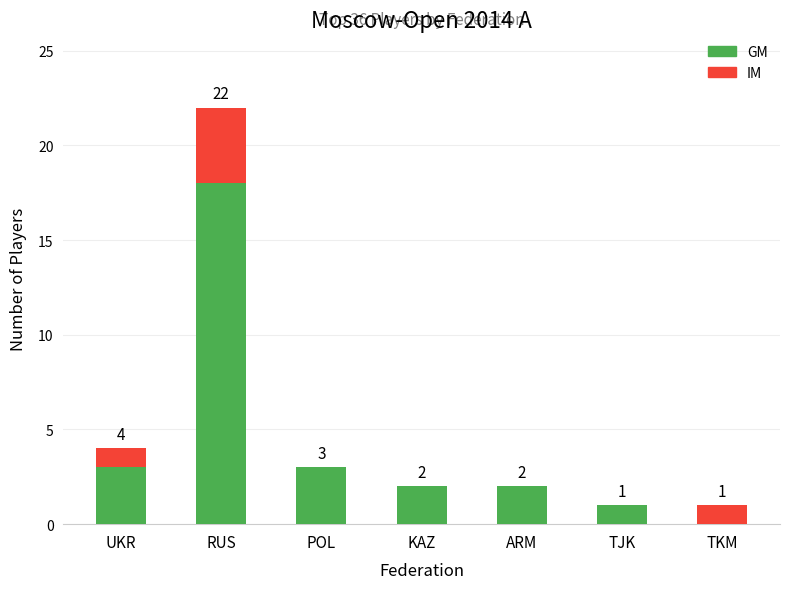

What is the sum of the GM values at KAZ and POL?

5